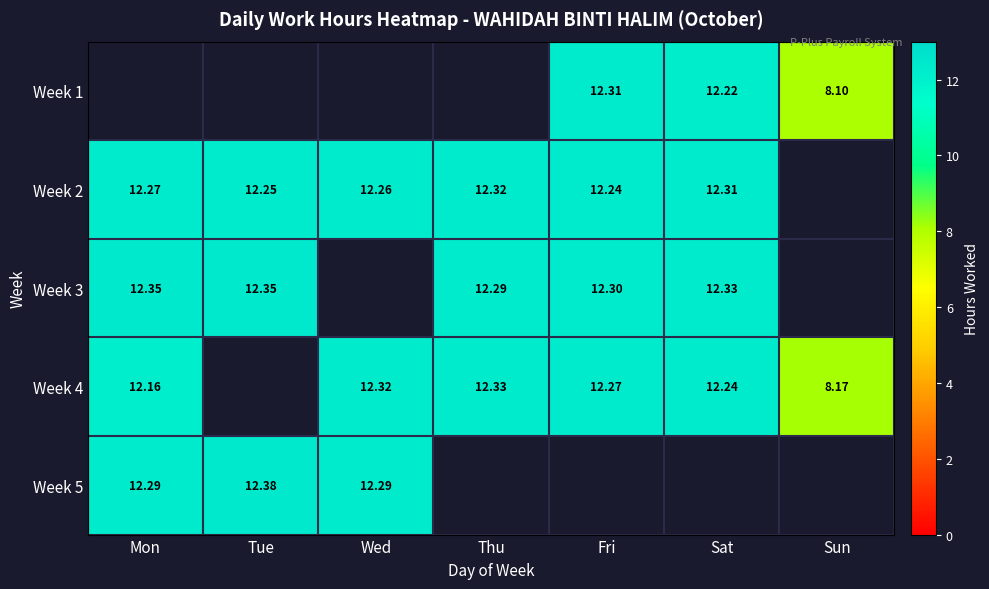

How many distinct data groups are displayed?

5